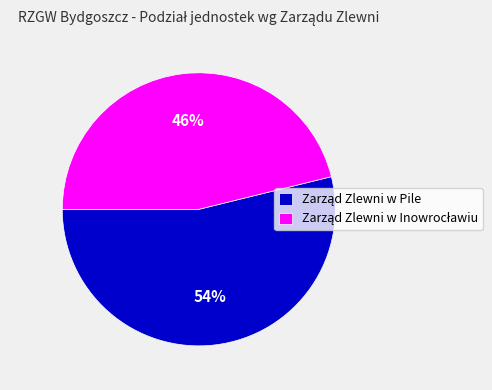

Does any single category account for the majority?

Yes